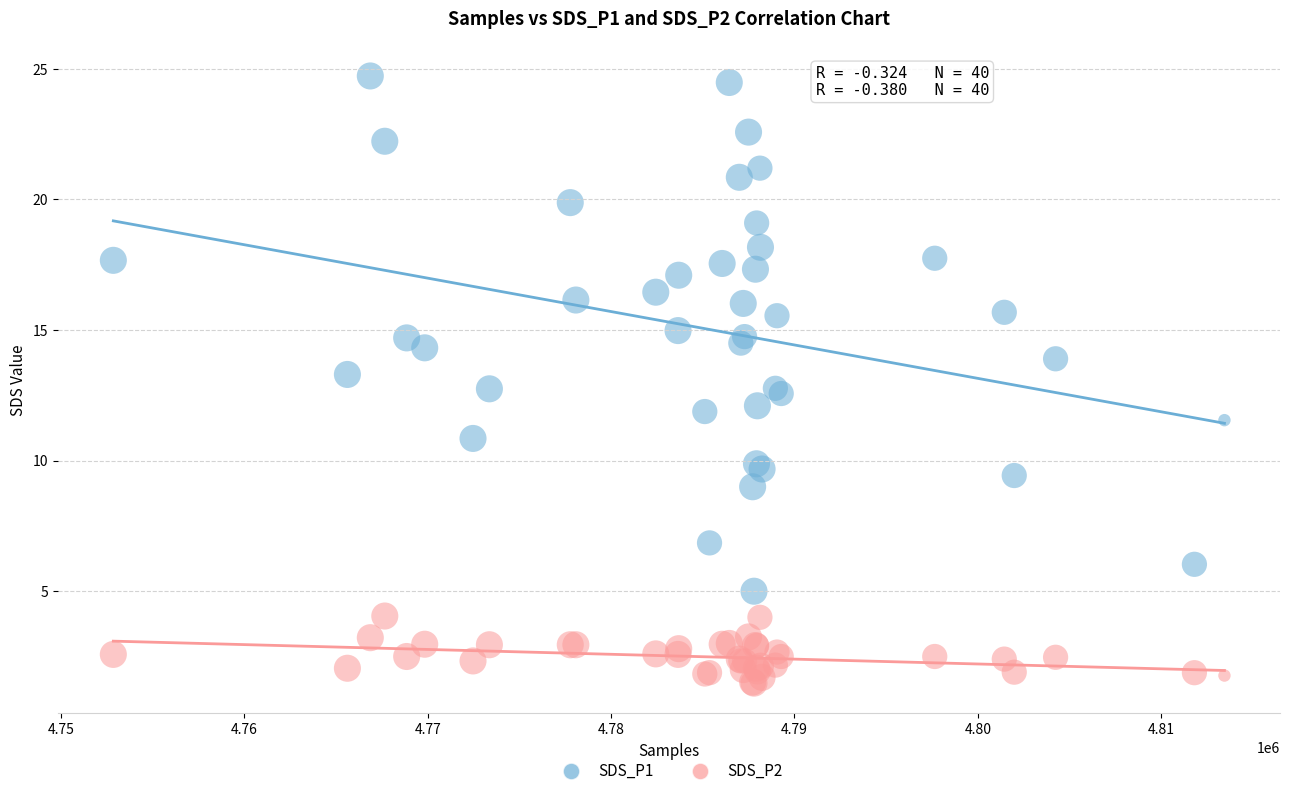

What is the X range (max minus min) for the scatter plot?

60603.0